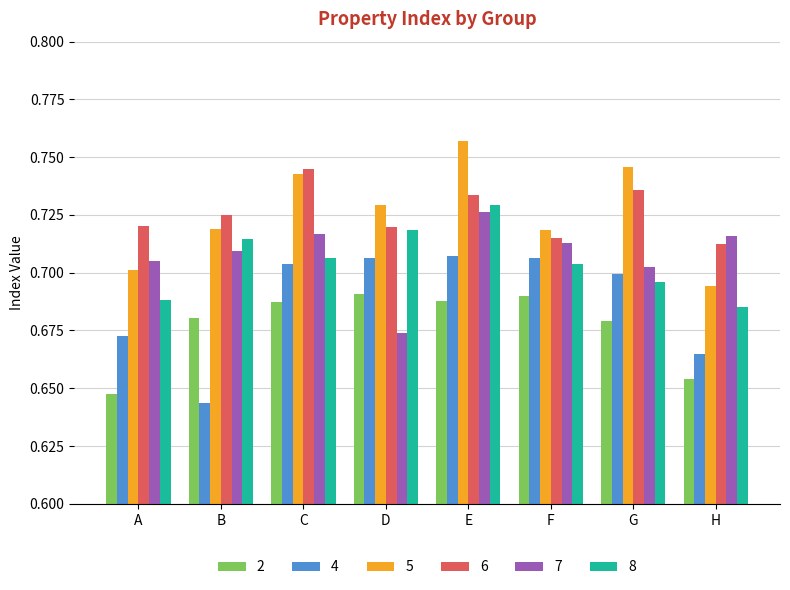

Which series changed the most between D and E?

7